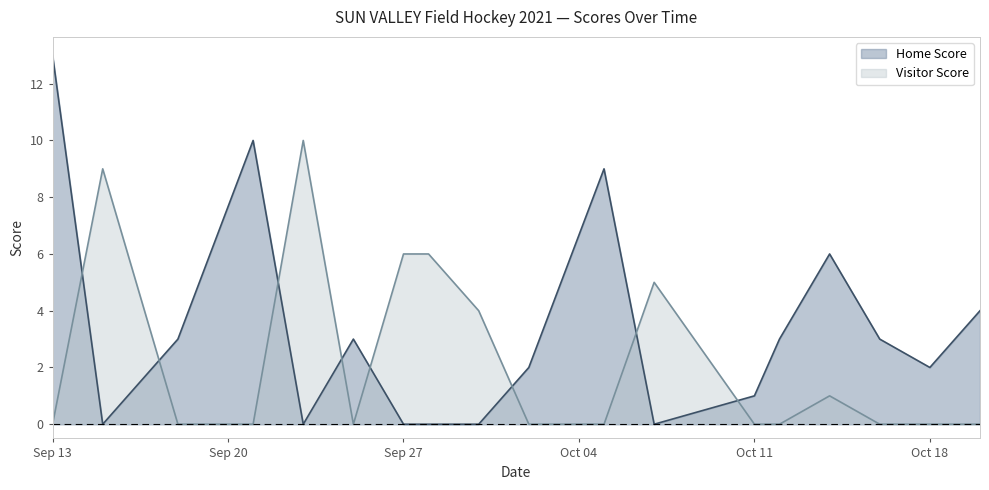

What is the highest value of the Visitor Score series?

10